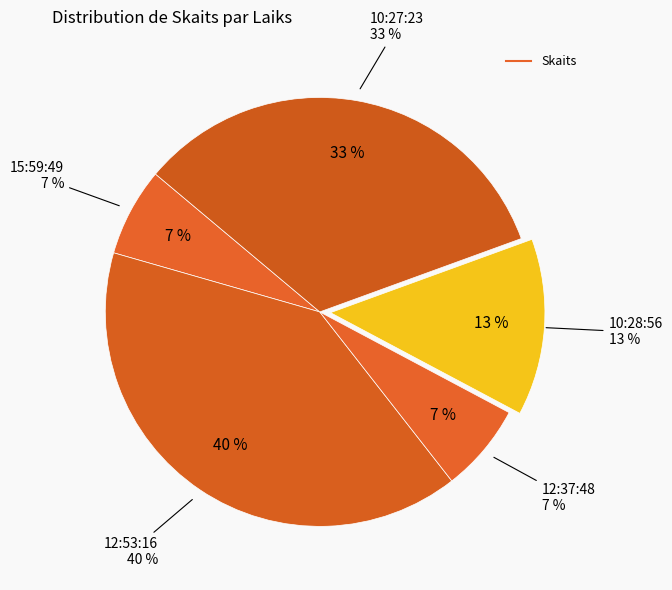

Which has a higher value, 12:53:16 or 10:28:56?

12:53:16